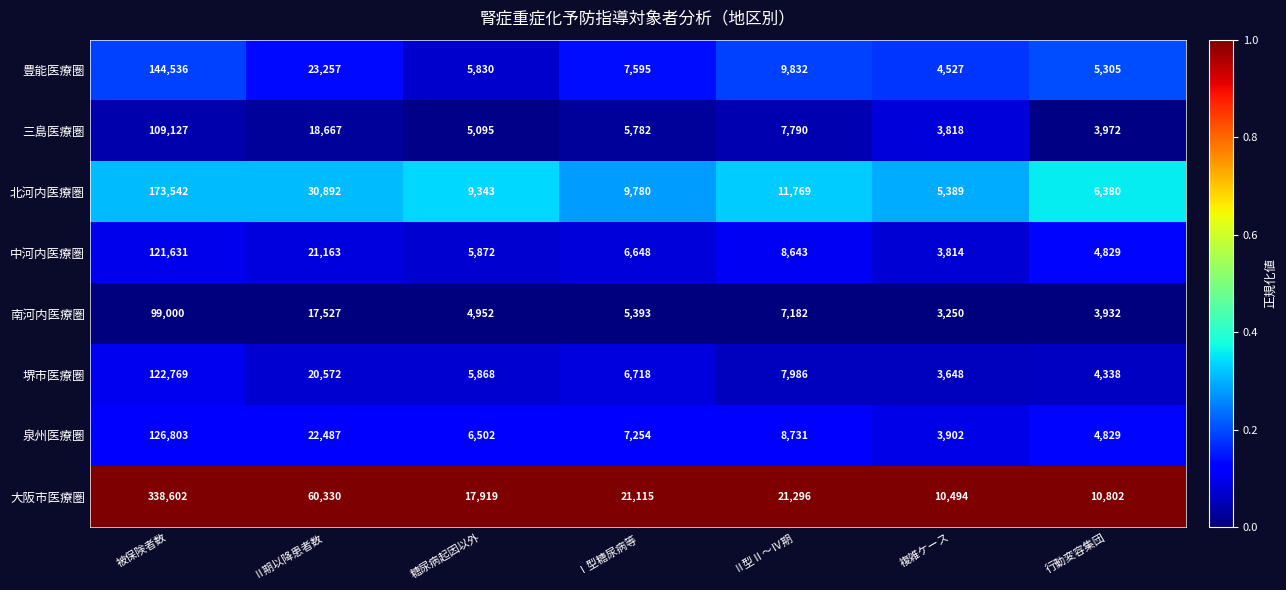

Which series has the largest range (max minus min)?

大阪市医療圏